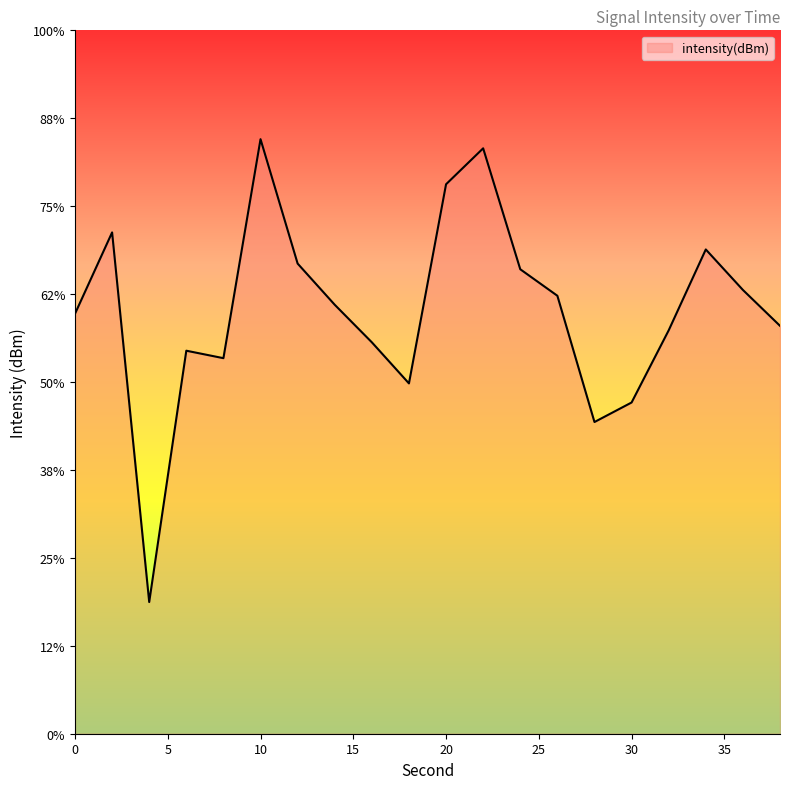

Count the number of data series in this chart.

1